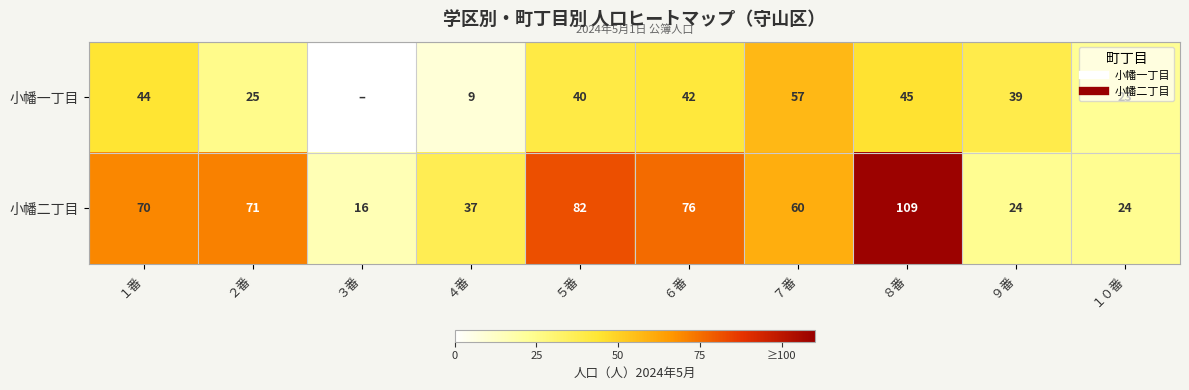

List the labels in order of 小幡一丁目 value, largest first.

７番, ８番, １番, ６番, ５番, ９番, ２番, １０番, ４番, ３番